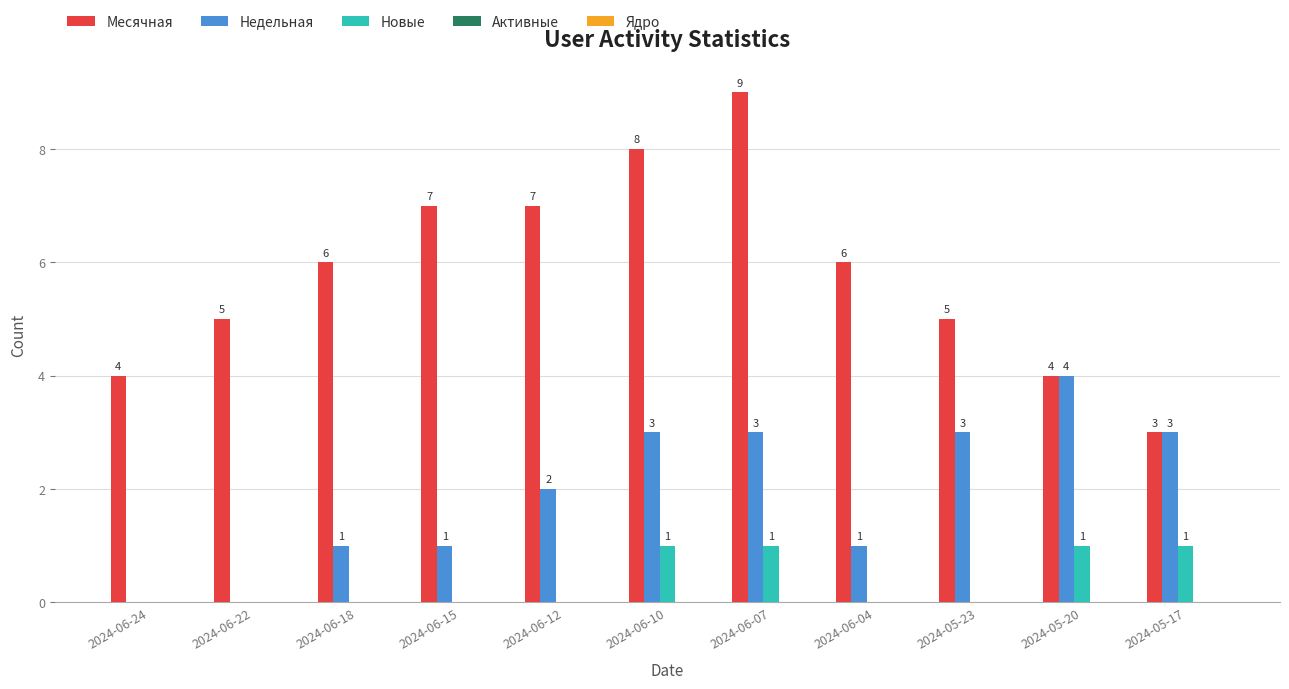

Which series has the largest range (max minus min)?

Месячная